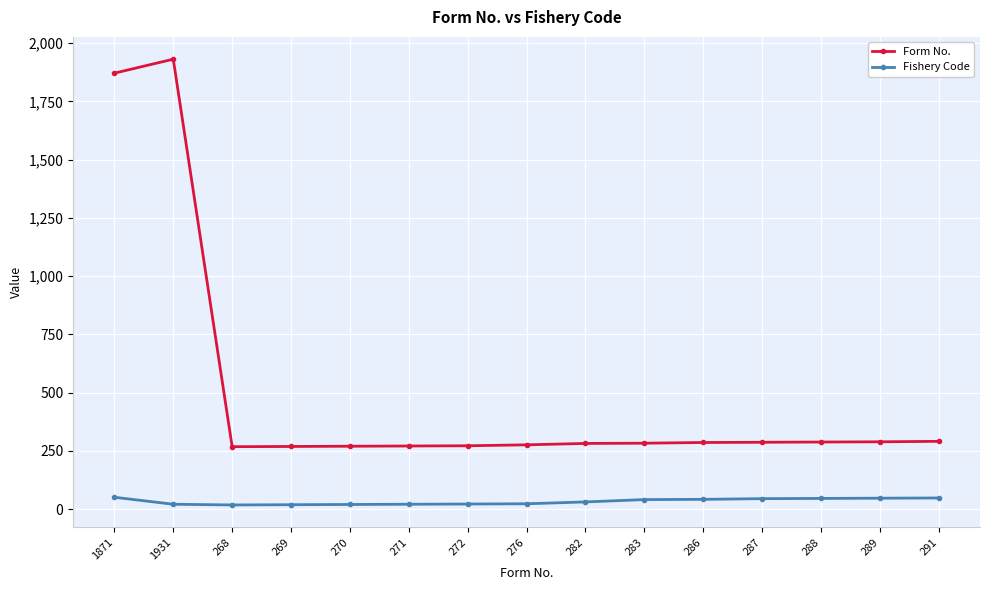

The value of Form No. at 272 is 272. True or false?

True